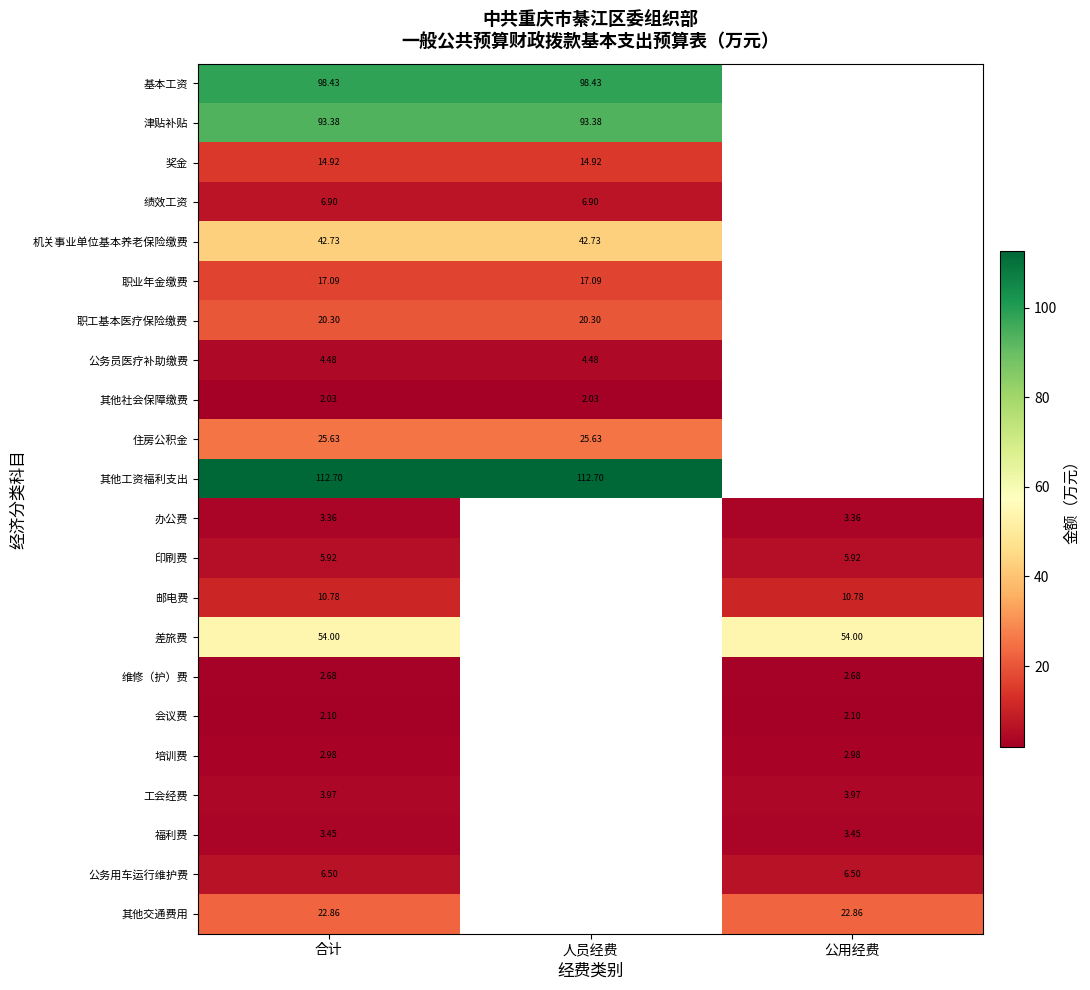

What is the minimum value shown in the chart?

2.0